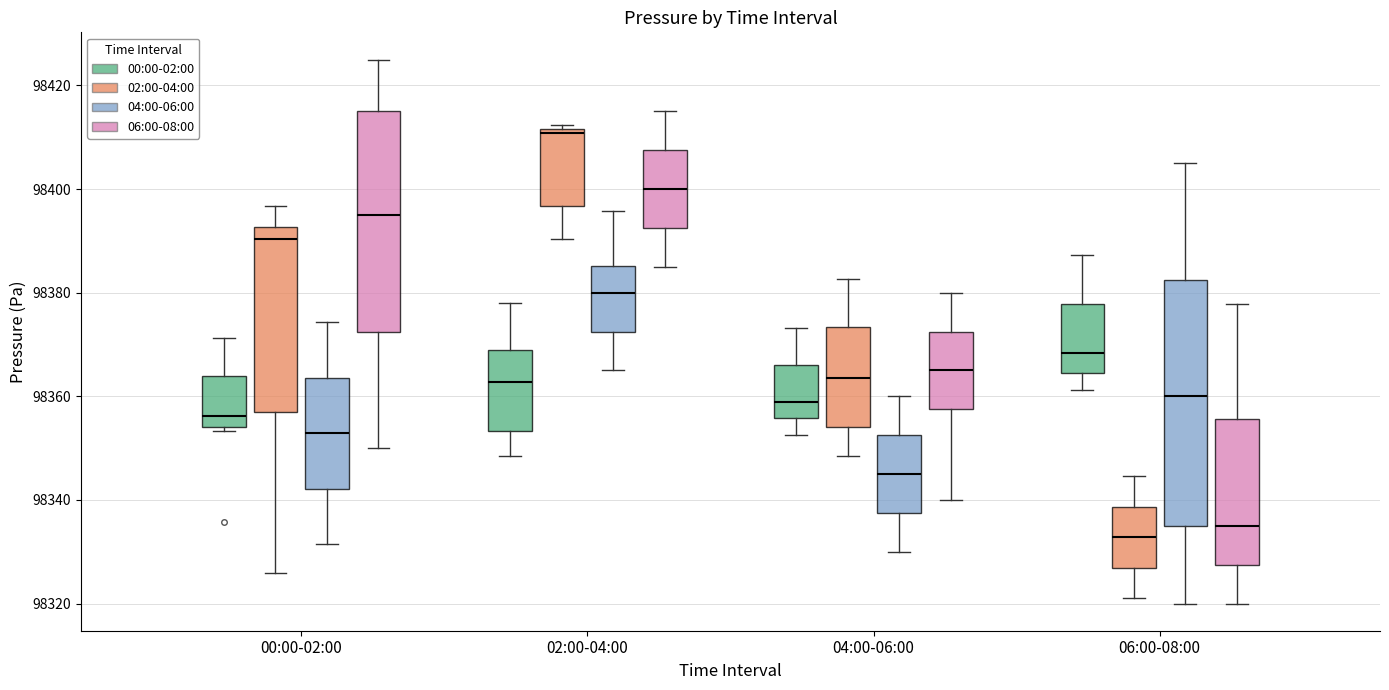

Comparing the boxes themselves (not the whiskers), which one is the tallest?

06:00-08:00 (04:00-06:00)